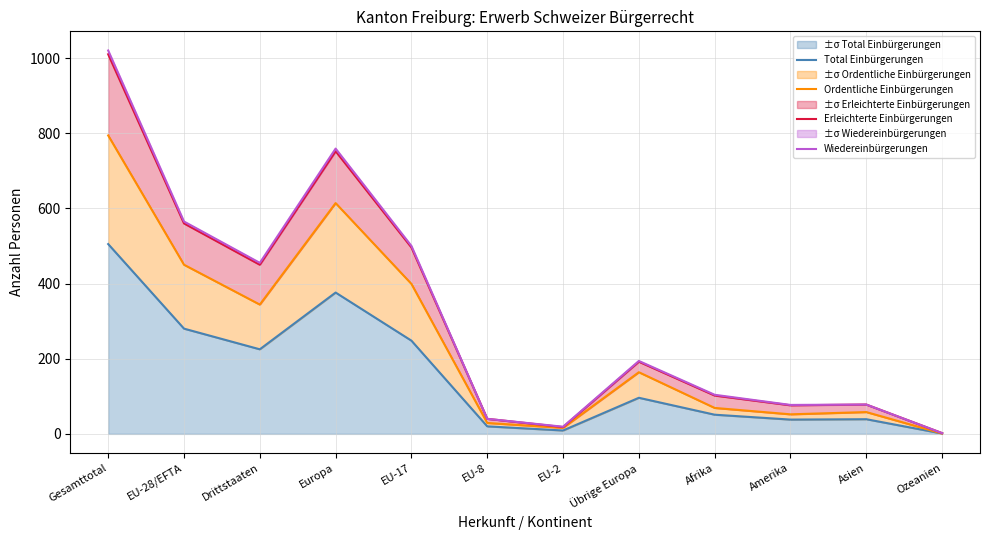

How many data points does each series have?

12